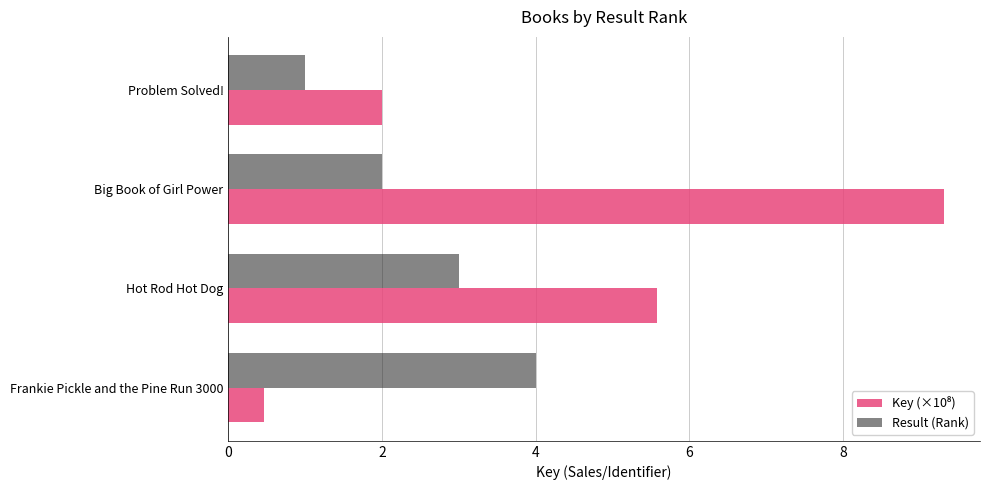

What is the difference between the maximum and minimum values in the Result (Rank) series?

3.0